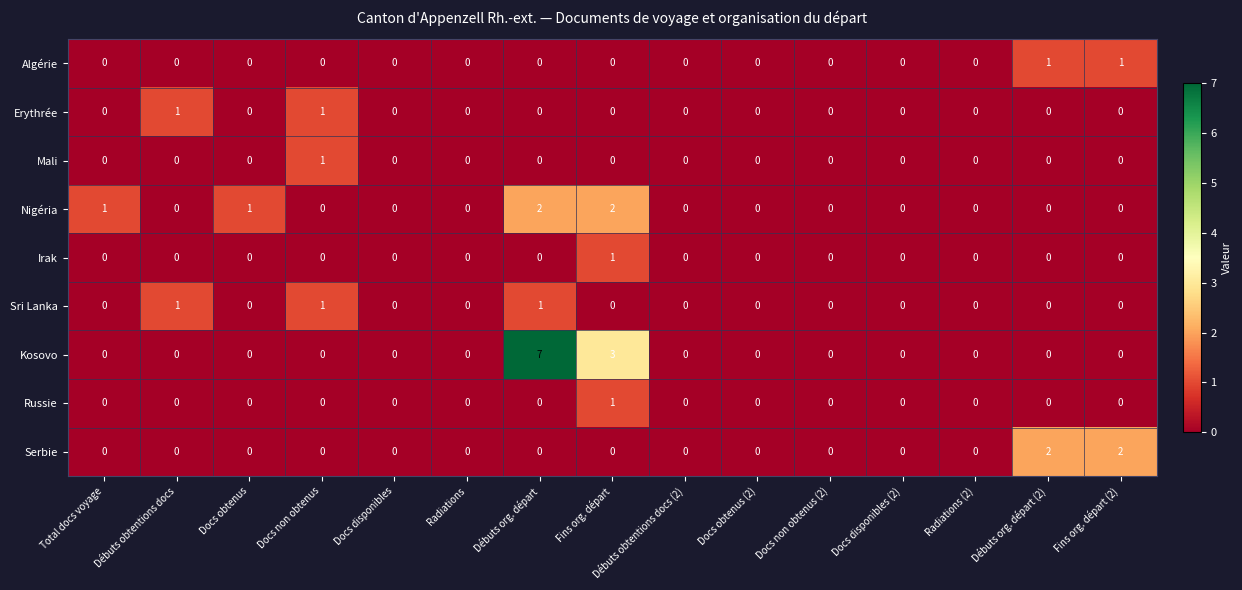

The Mali series shows 1 at Débuts org. départ (2). True or false?

False